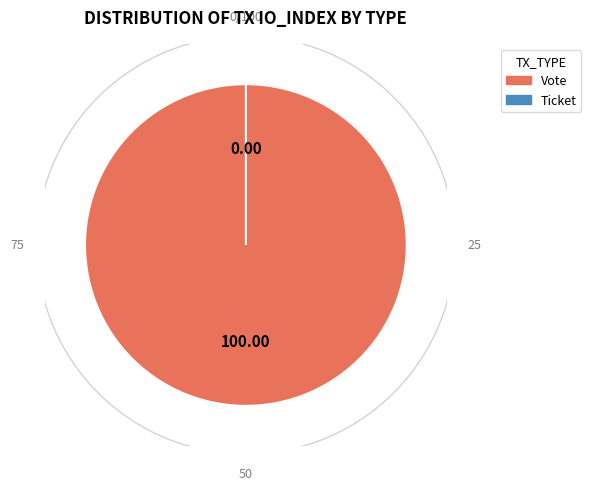

To the nearest percent, what is the difference between the Ticket and Vote slice percentages?

100%